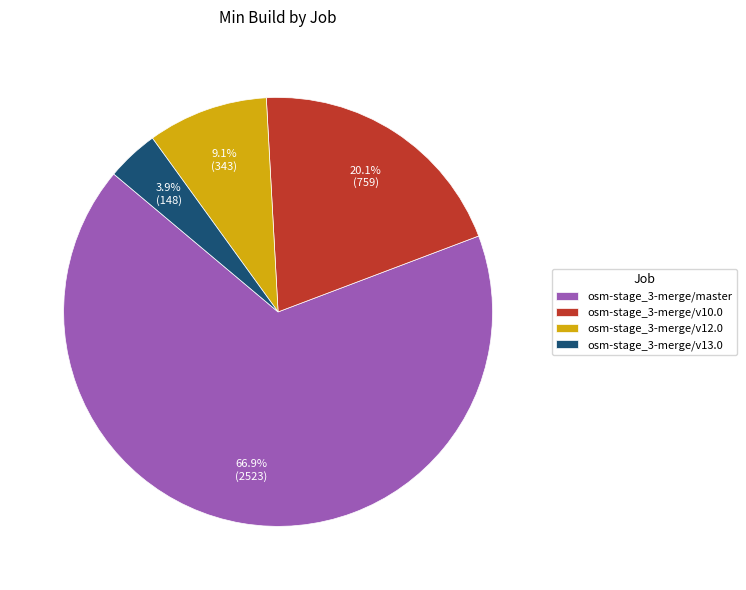

What percentage is NOT represented by osm-stage_3-merge/v13.0?

96.1%